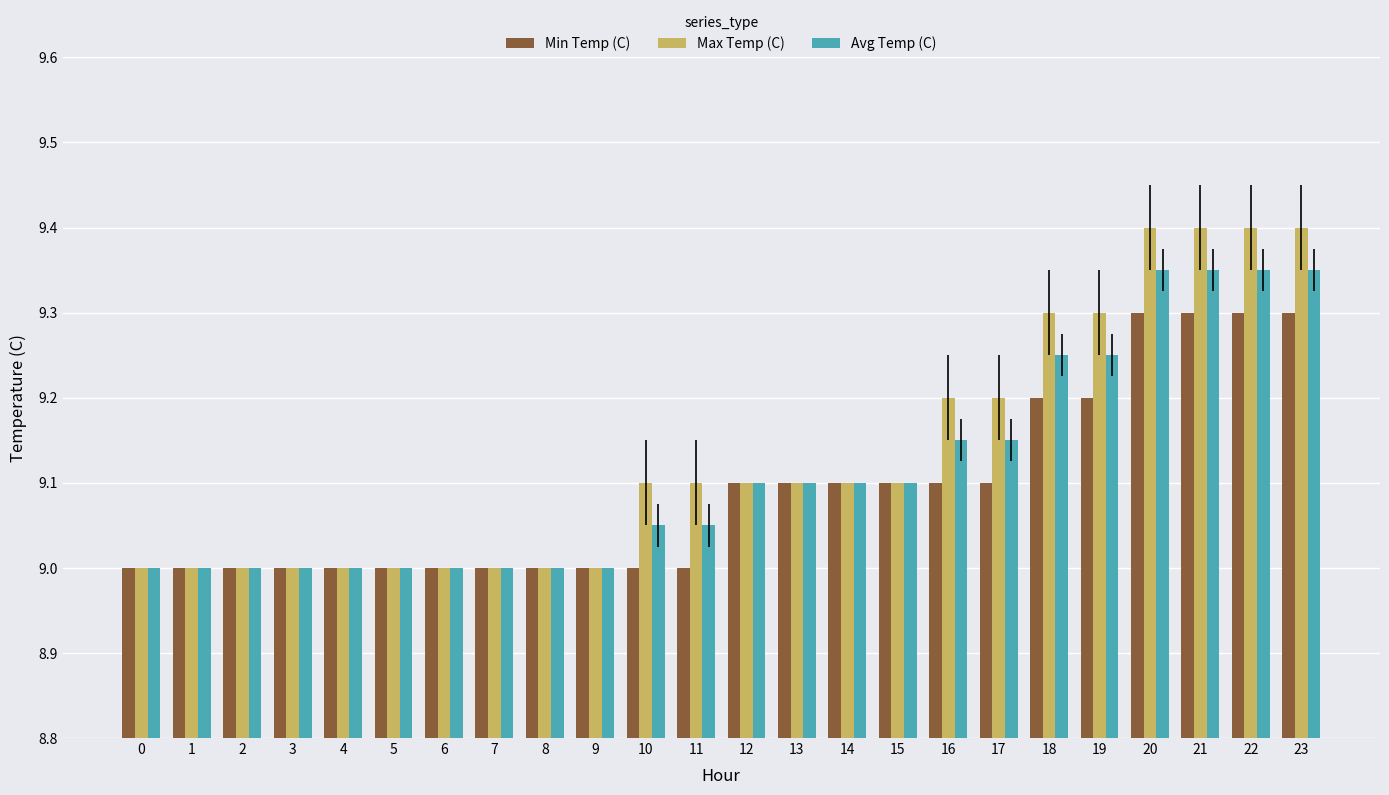

True or false: Max Temp (C) has a value of 9.2 at 17.

True